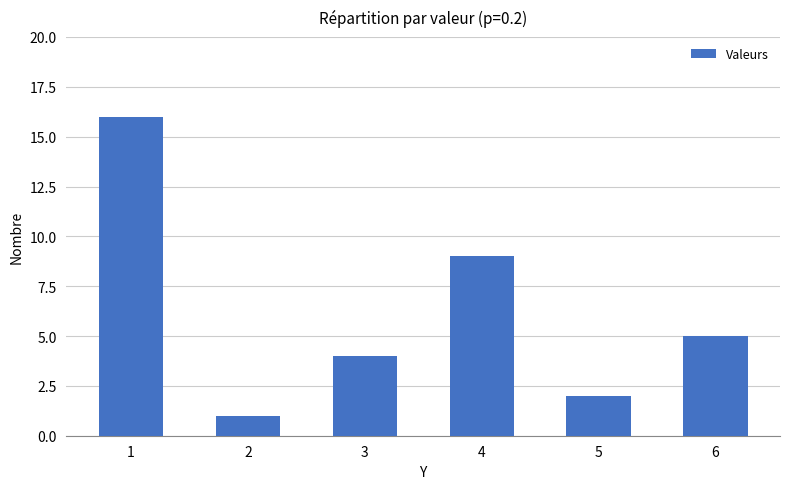

What is the minimum value shown in the chart?

1